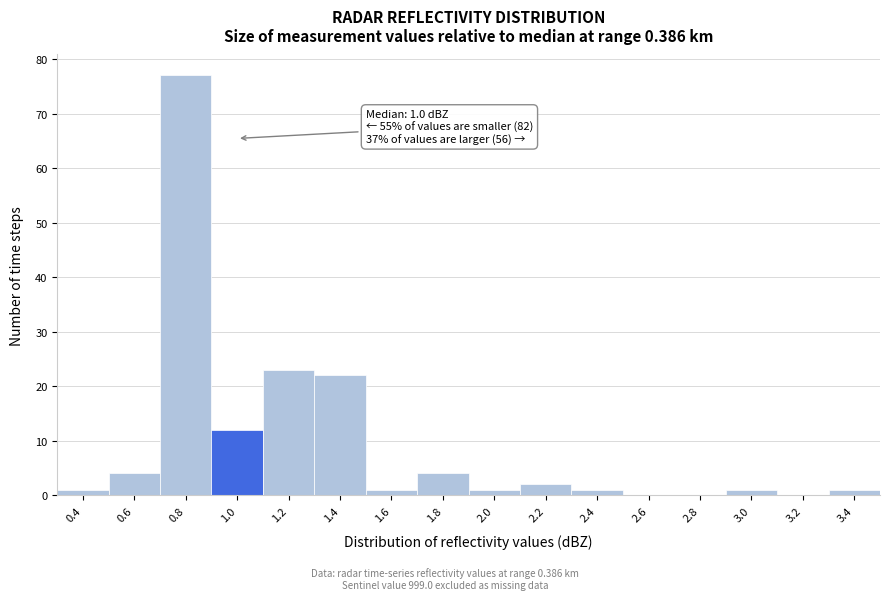

Over which range of the x-axis is the bar tallest?

0.7 to 0.9